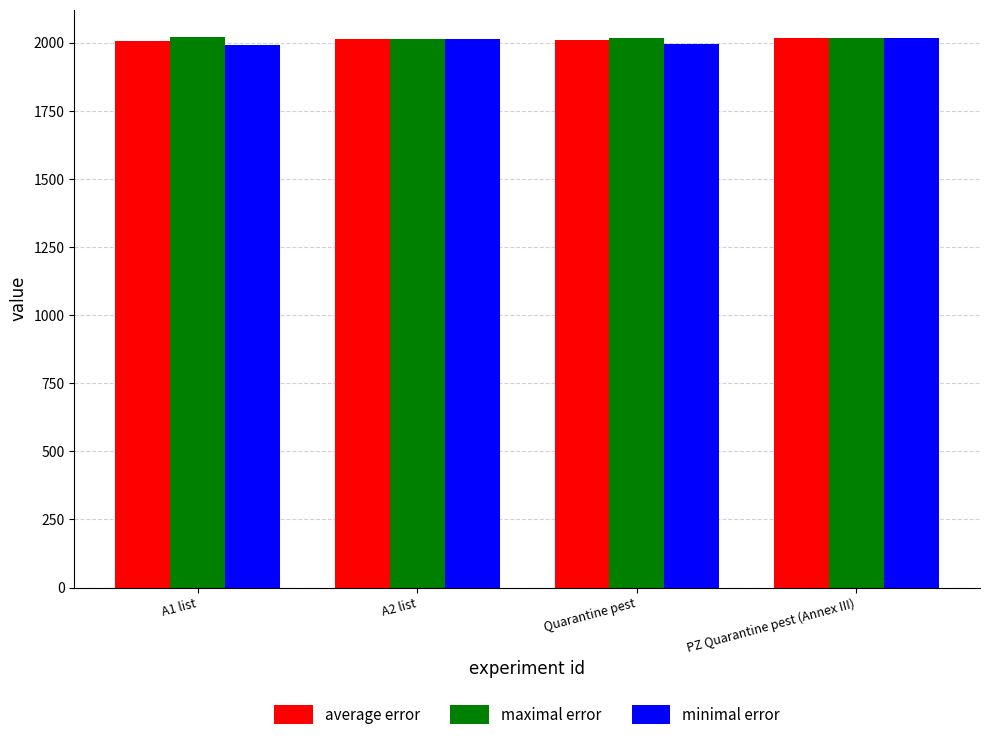

What is the label of the 1st bar from the left?

A1 list